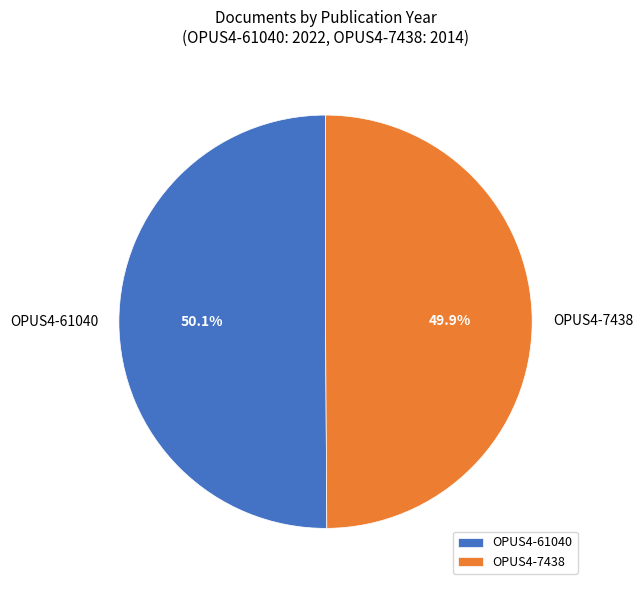

To the nearest percent, what portion does OPUS4-7438 represent?

50%